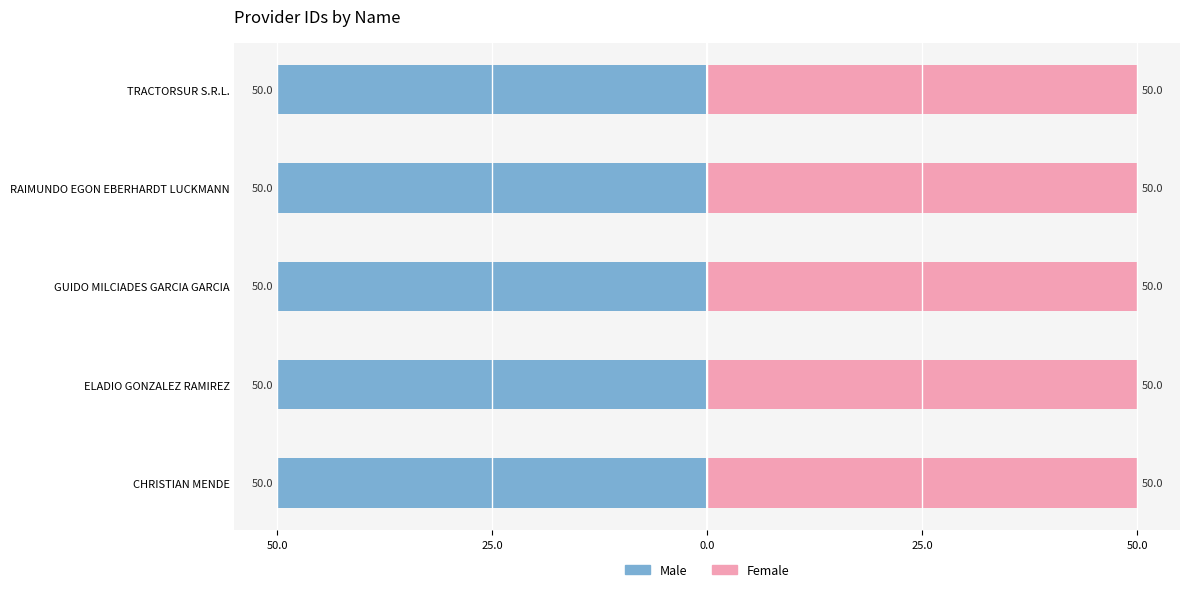

What is the sum of the Female values at CHRISTIAN MENDE and ELADIO GONZALEZ RAMIREZ?

100.0